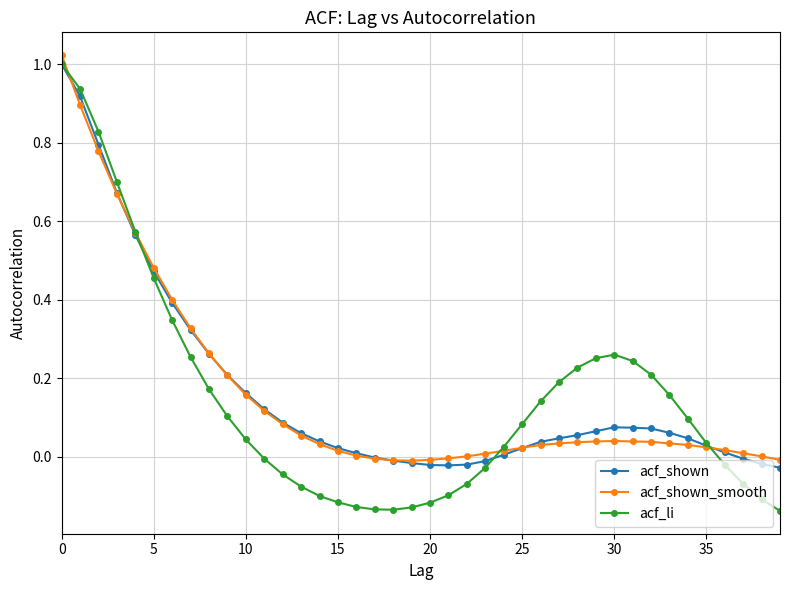

Which series has the widest spread of values?

acf_li